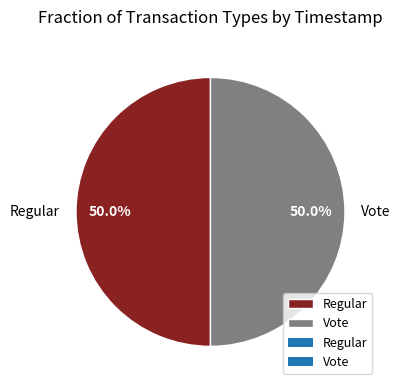

To the nearest percent, what is the average slice percentage?

50%